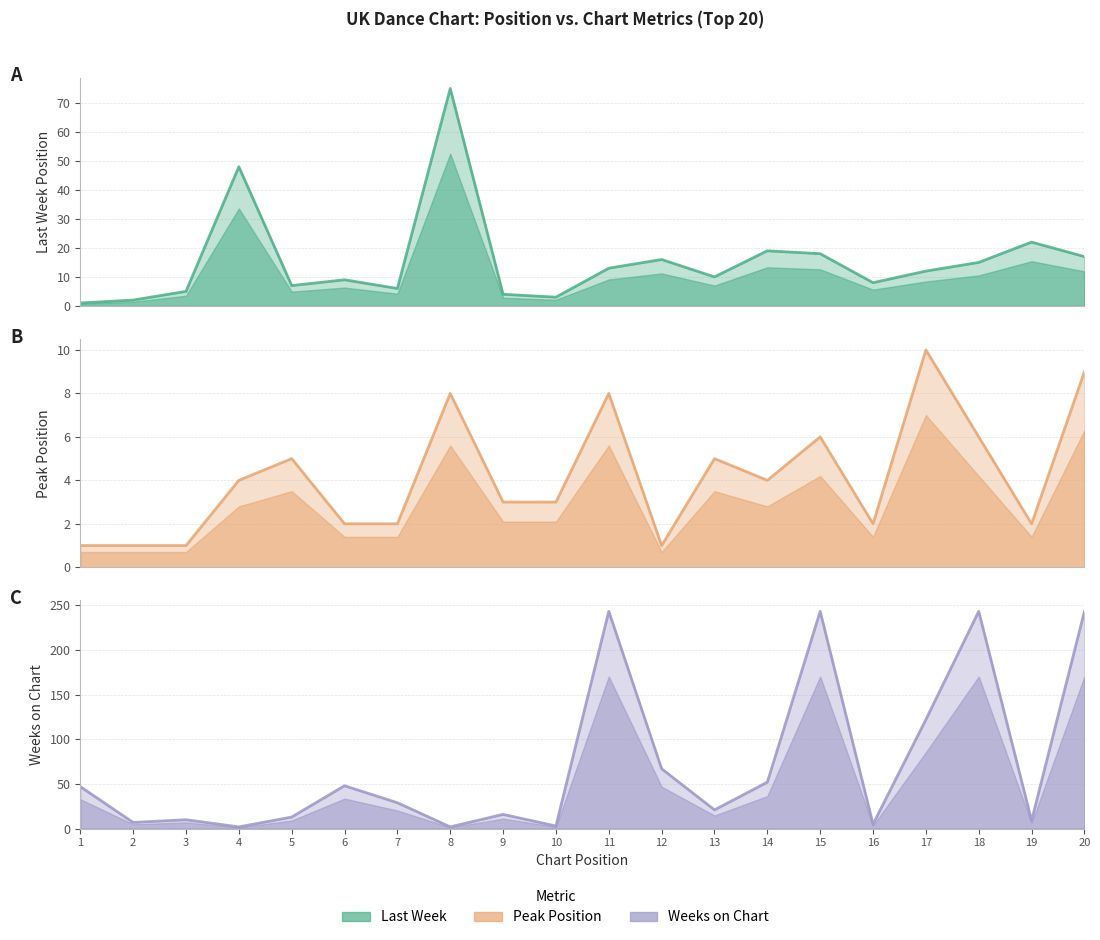

Where is Peak Position nearest to the value 5?

5